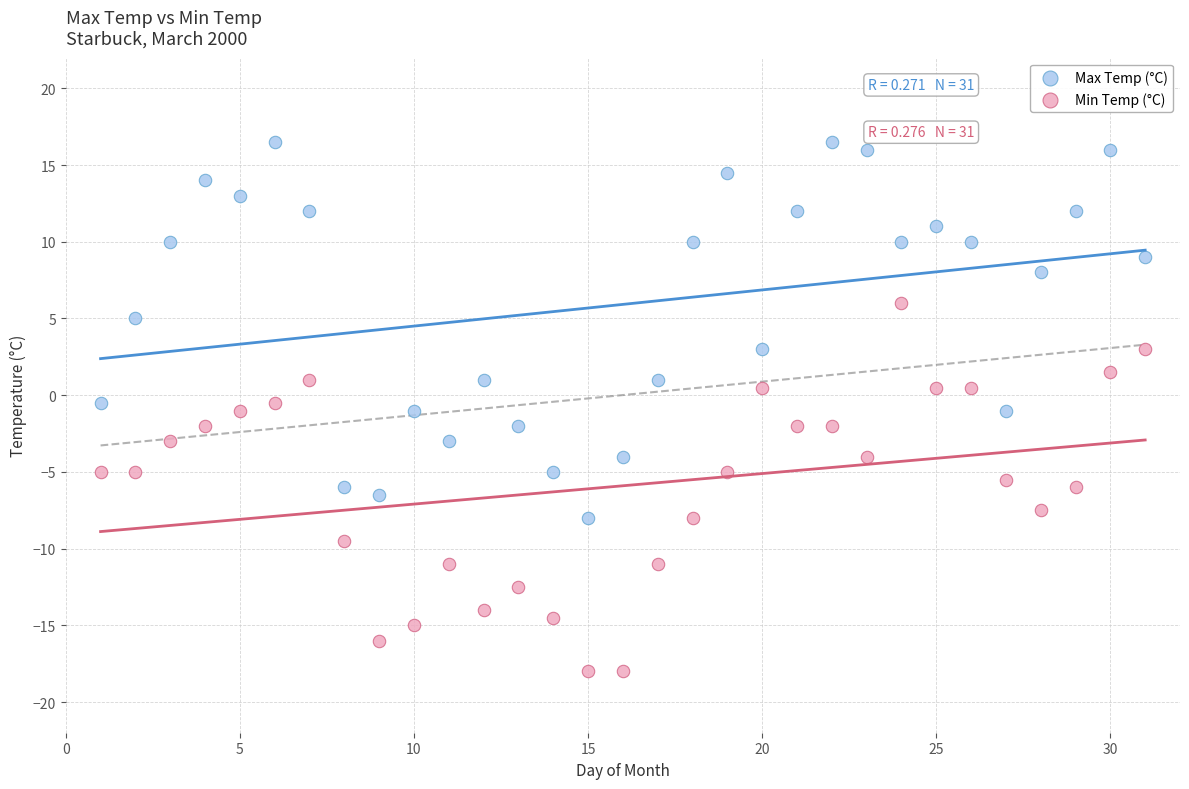

What is the X range (max minus min) for the scatter plot?

30.0